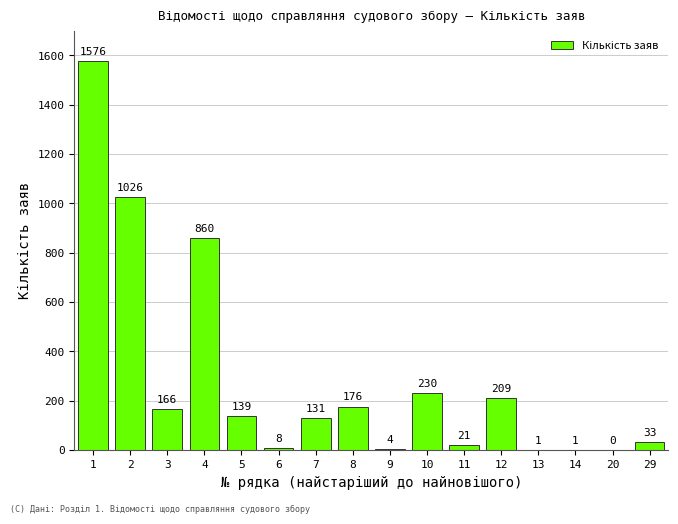

Reading right to left, extract all data points from this chart.

29=33	20=0	14=1	13=1	12=209	11=21	10=230	9=4	8=176	7=131	6=8	5=139	4=860	3=166	2=1026	1=1576